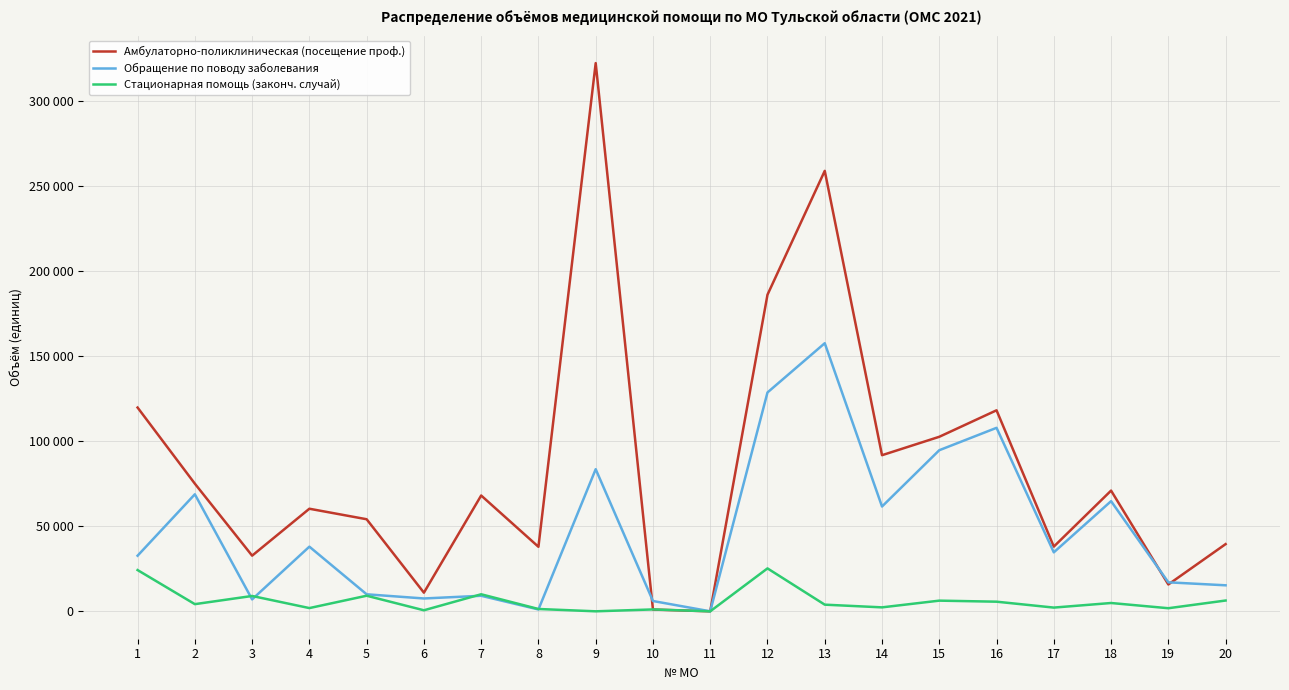

Does the chart have visible grid lines?

Yes